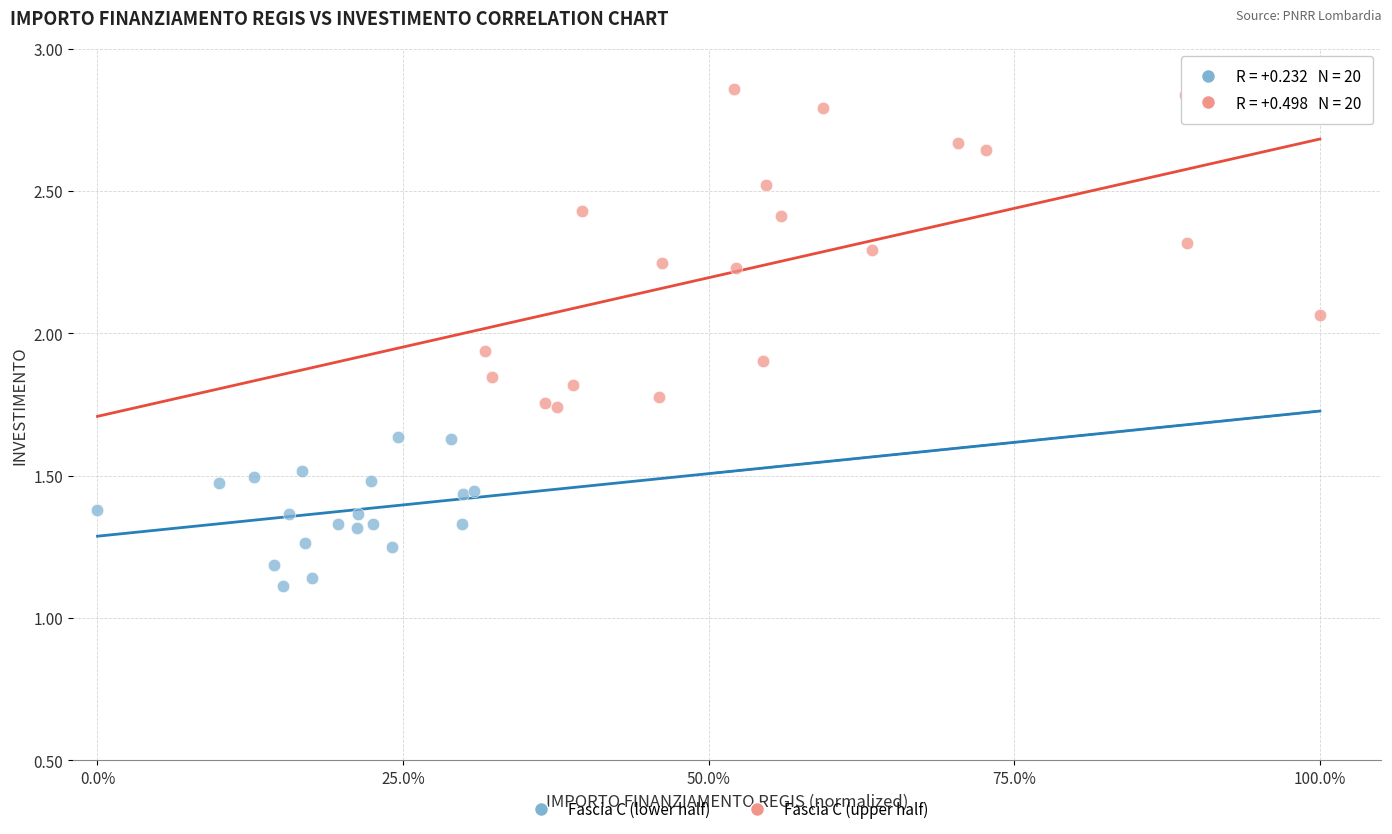

Which series reaches the maximum Y coordinate?

Fascia C (upper half)